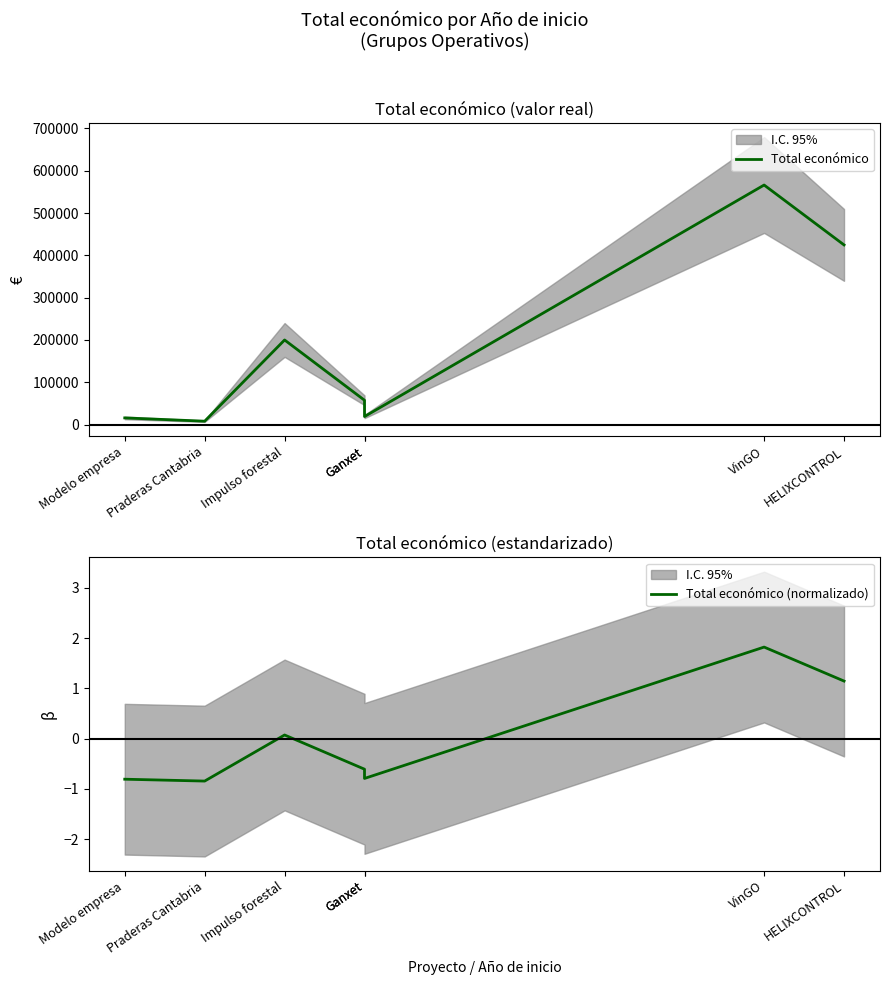

What is the total value across all series at Modelo empresa?

15749.2